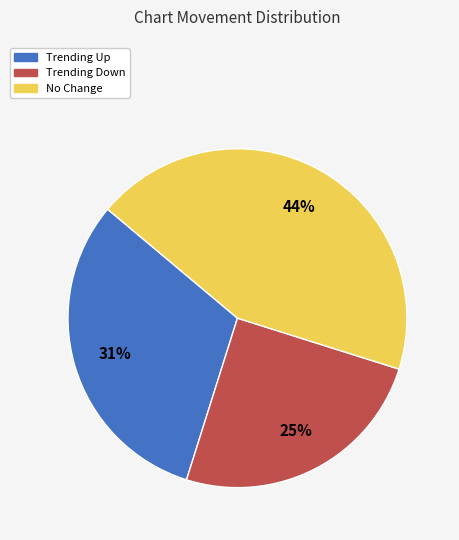

Is there any slice that represents more than half of the pie?

No